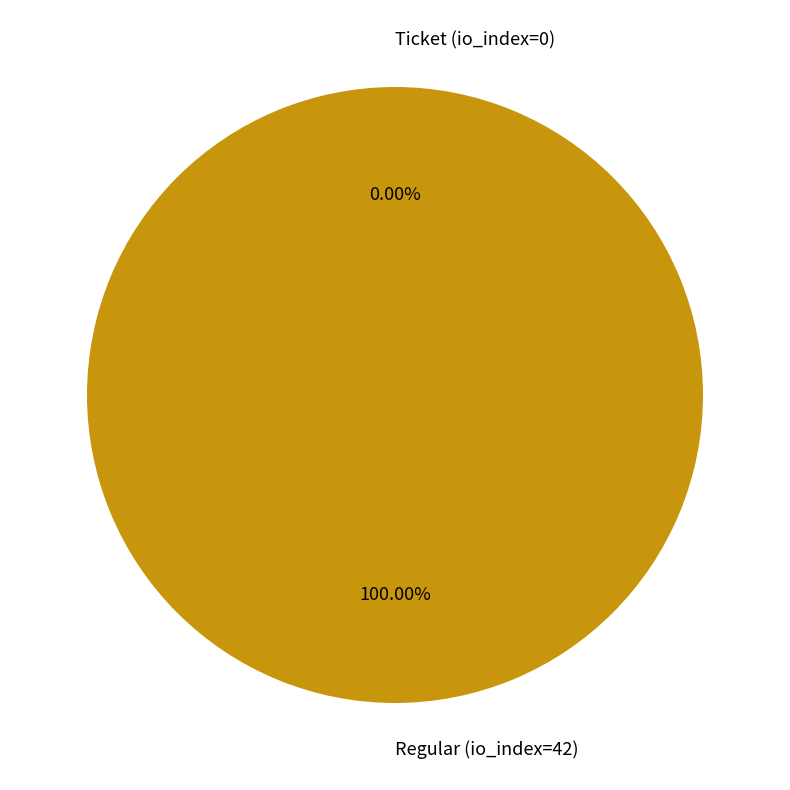

Which slice is the largest?

Regular (io_index=42)